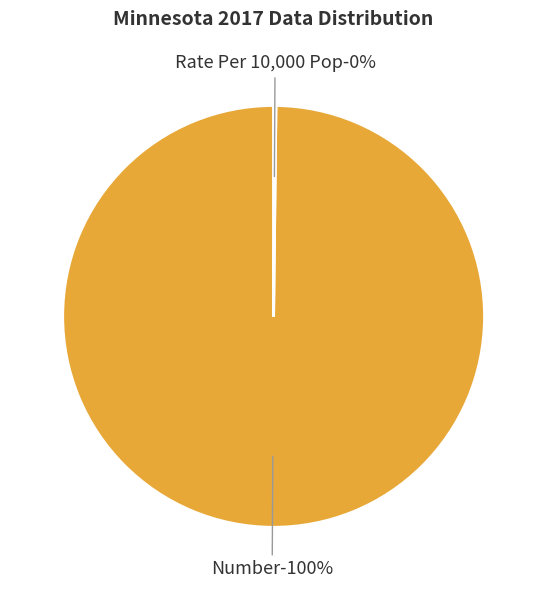

Do Number and Rate Per 10,000 Pop together represent more than half of the pie?

Yes